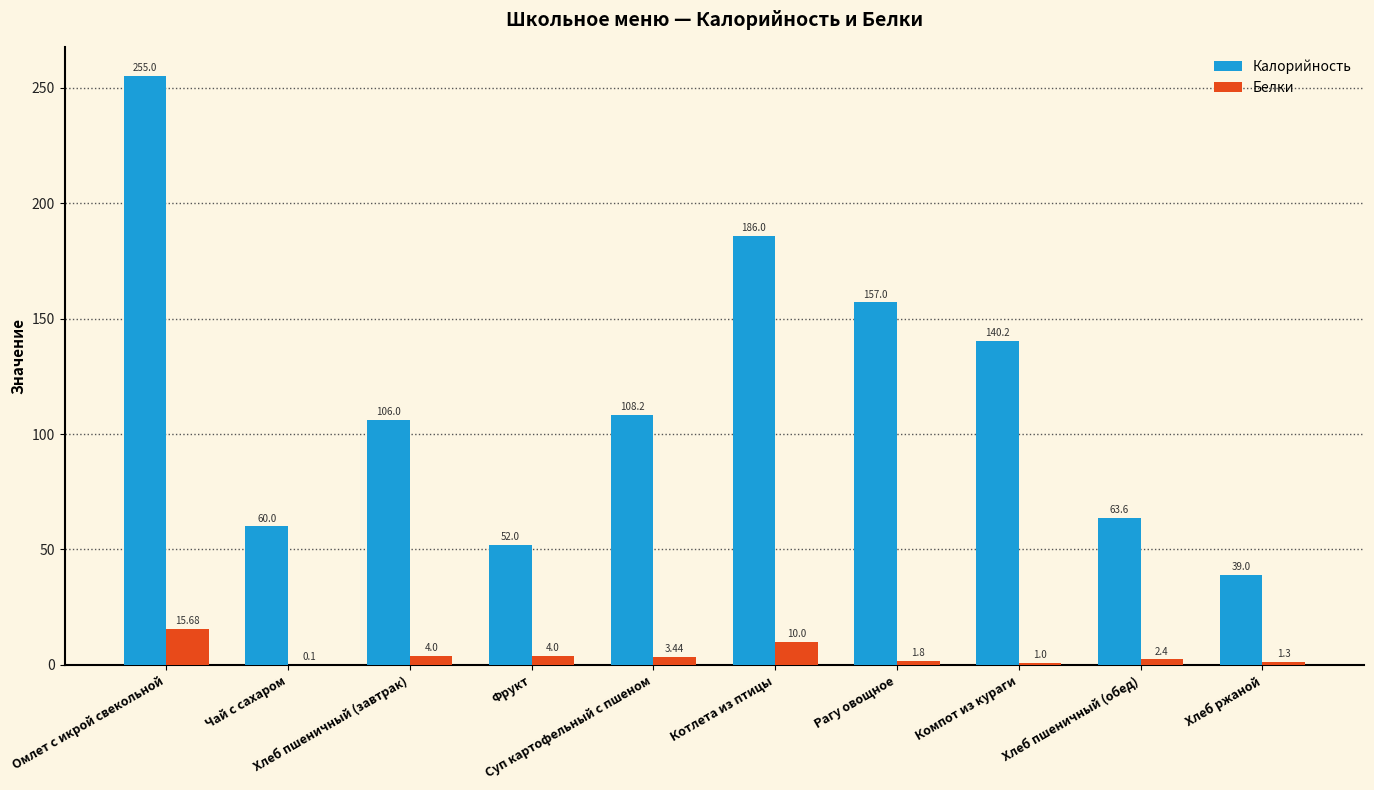

Which series has the largest total across all categories?

Калорийность